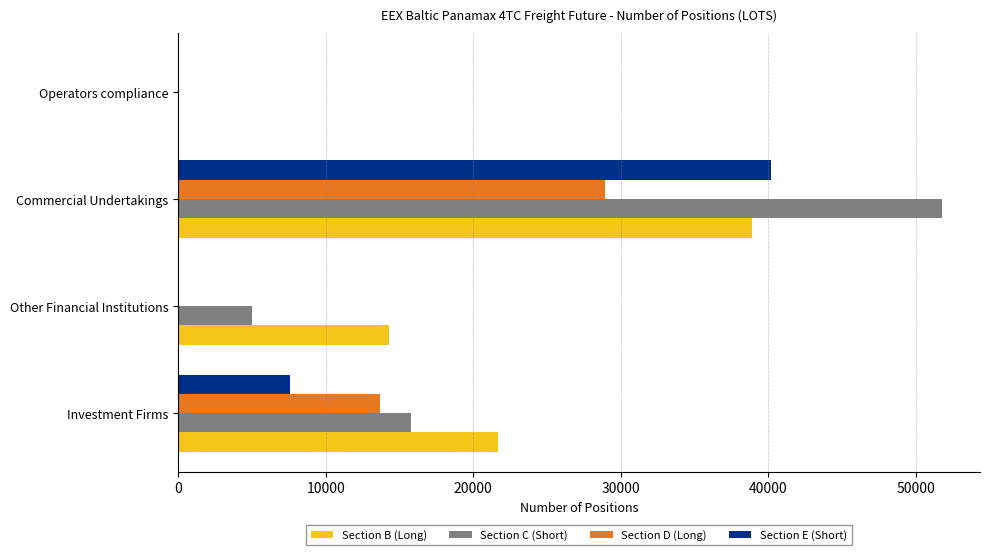

Is it true that Section B (Long) equals 14256.8 at Other Financial Institutions?

True